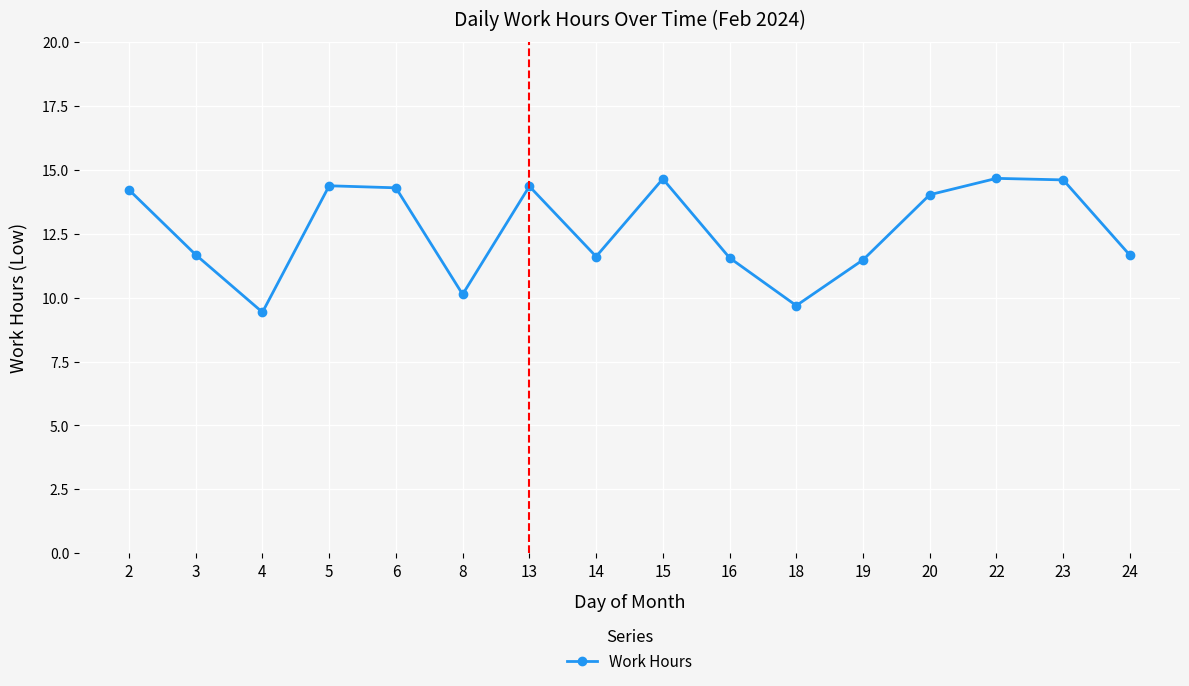

What is the minimum value shown in the chart?

9.4